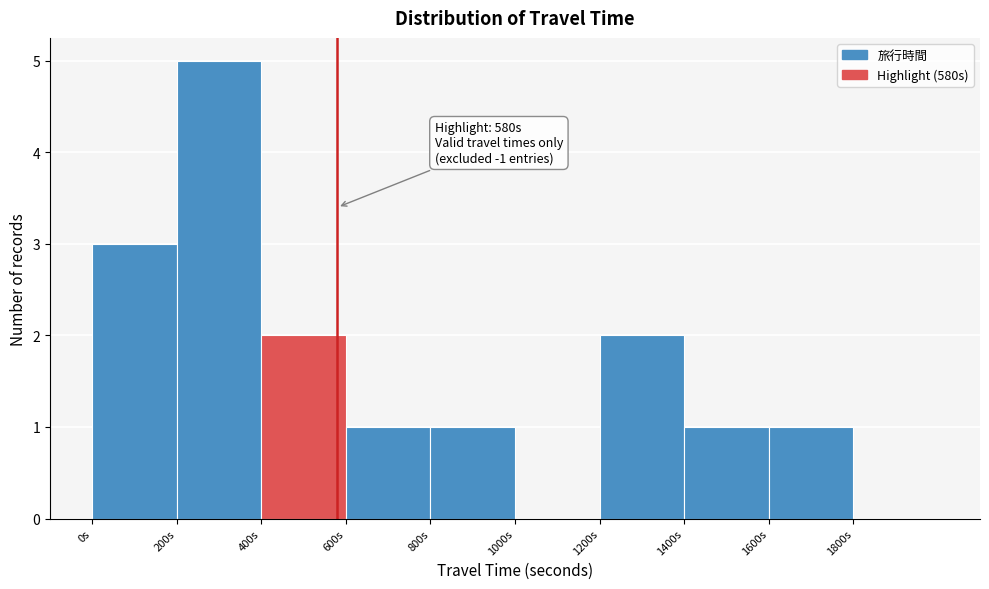

Which range on the x-axis has the tallest bar?

200 to 400